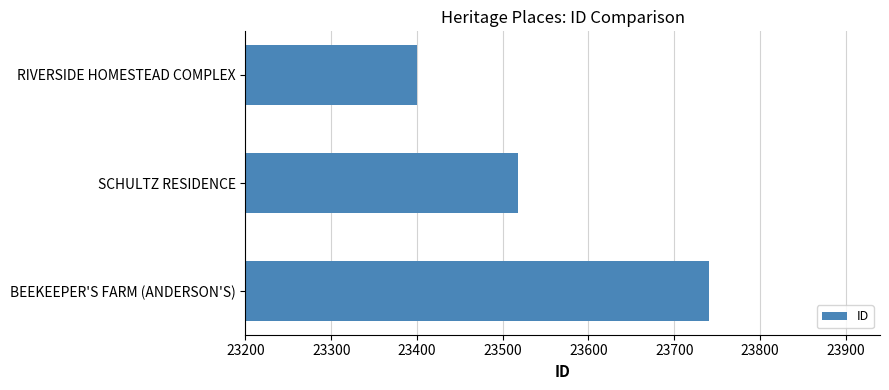

Which label corresponds to the largest value in the chart?

BEEKEEPER'S FARM (ANDERSON'S)